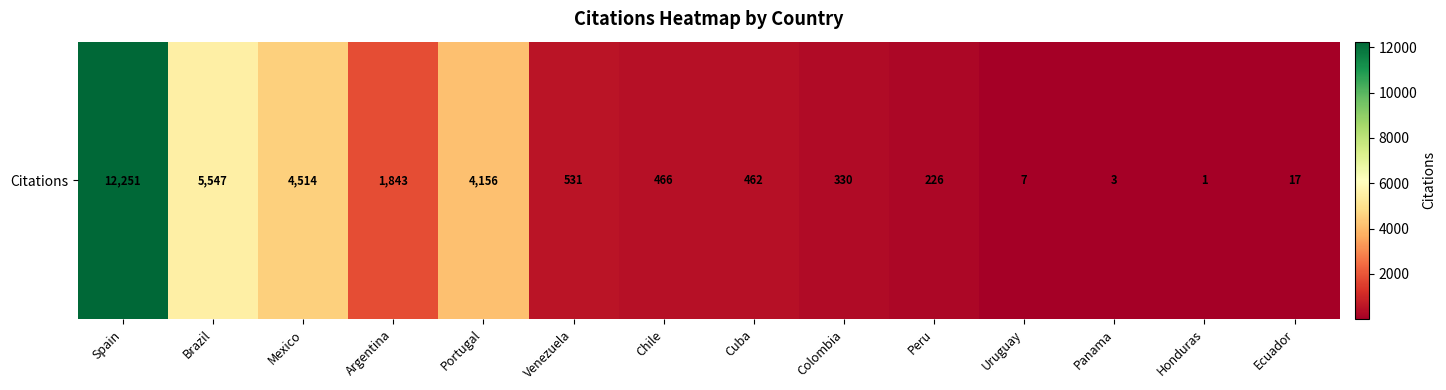

List the labels in order of value, largest first.

Spain, Brazil, Mexico, Portugal, Argentina, Venezuela, Chile, Cuba, Colombia, Peru, Ecuador, Uruguay, Panama, Honduras